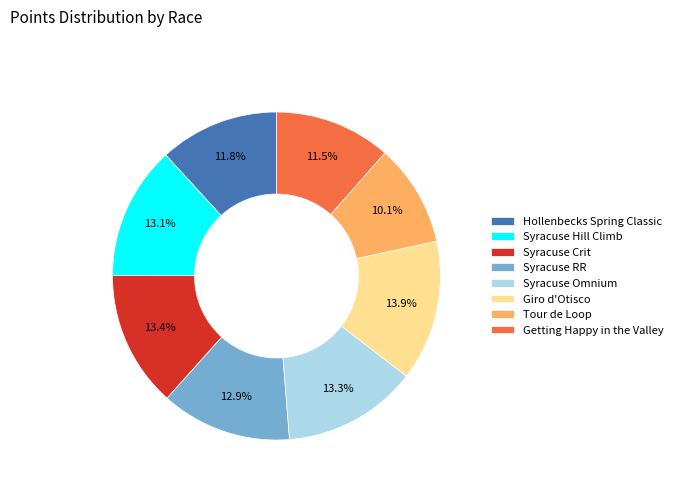

Does any single category account for the majority?

No